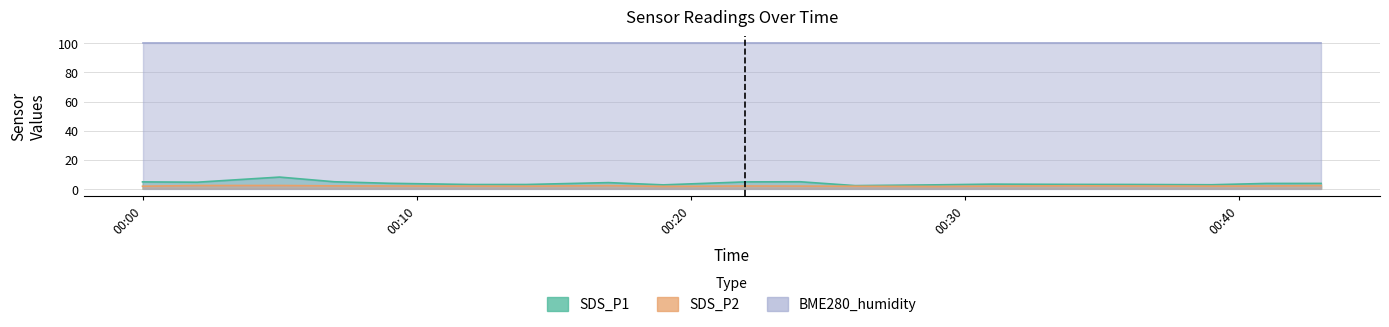

Count the number of categories in the chart.

19